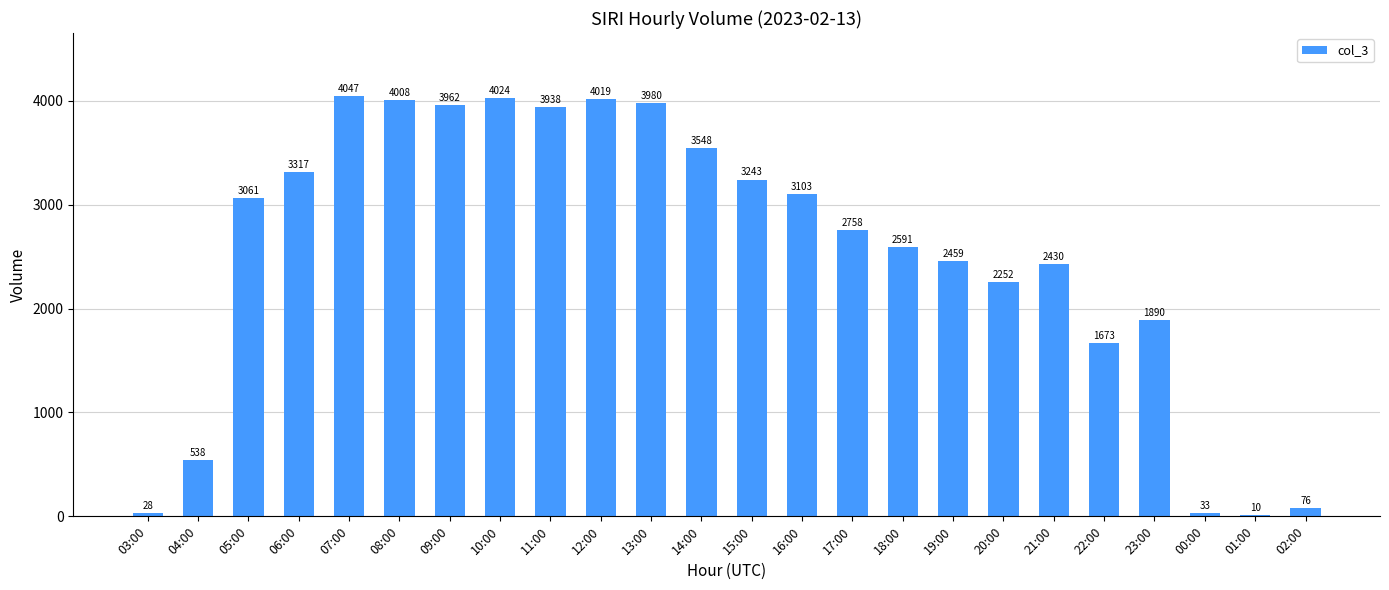

Which label corresponds to the largest value in the chart?

07:00